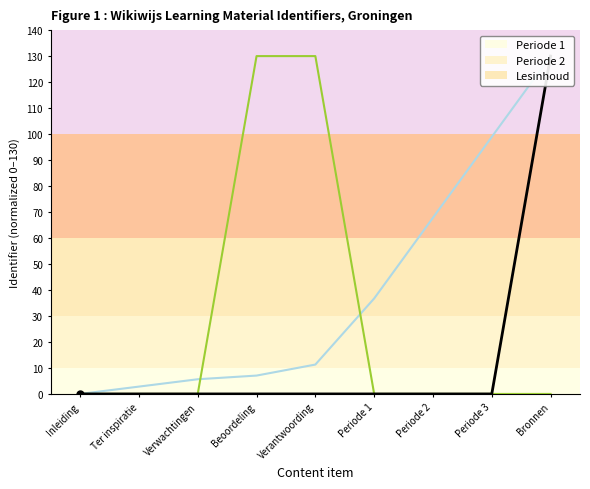

Which series has the largest total across all categories?

Periode 1